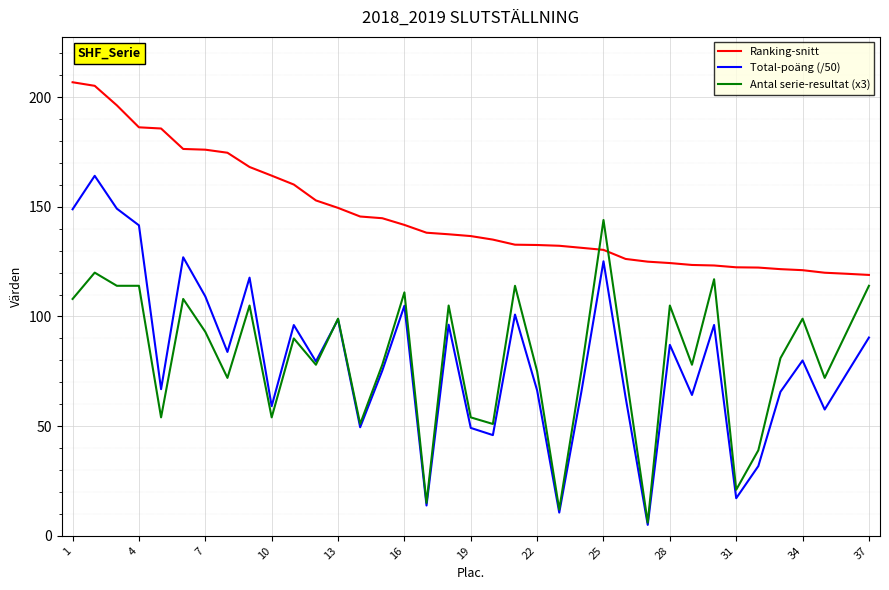

Is this an area chart (filled region under the line)?

No